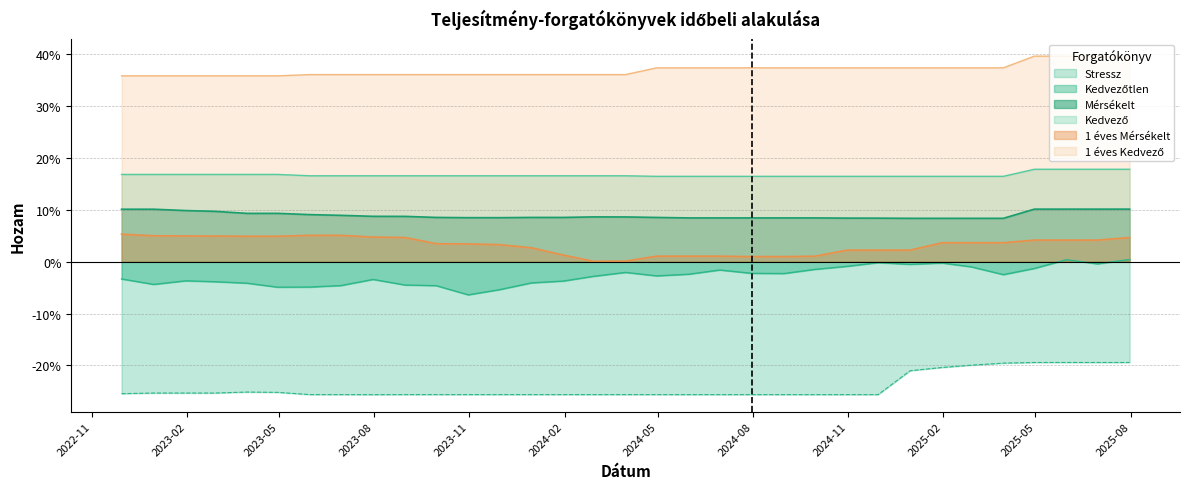

What is the total value across all series at 2025-04-30?

0.5